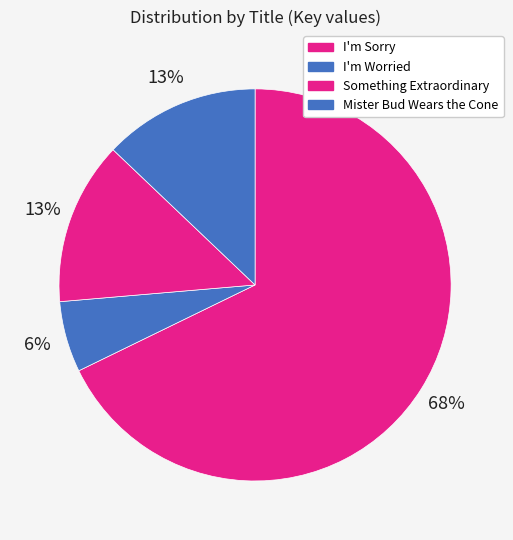

To the nearest percent, what is the average slice percentage?

25%